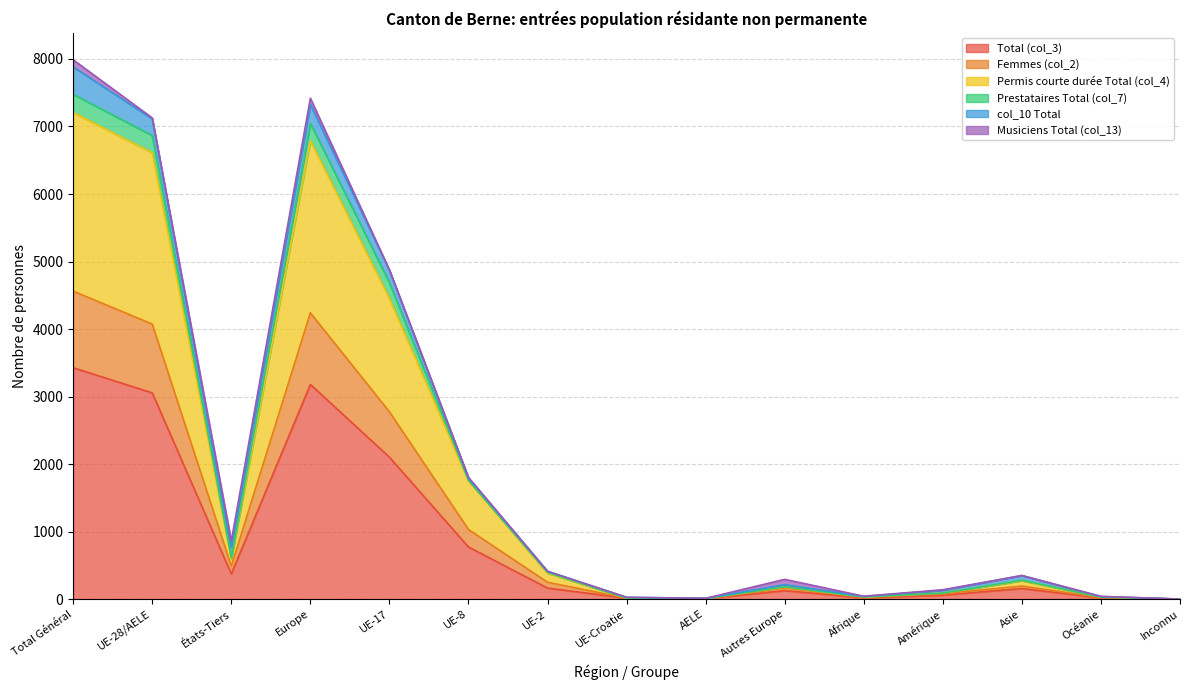

Does the chart display data point markers on the line(s)?

No